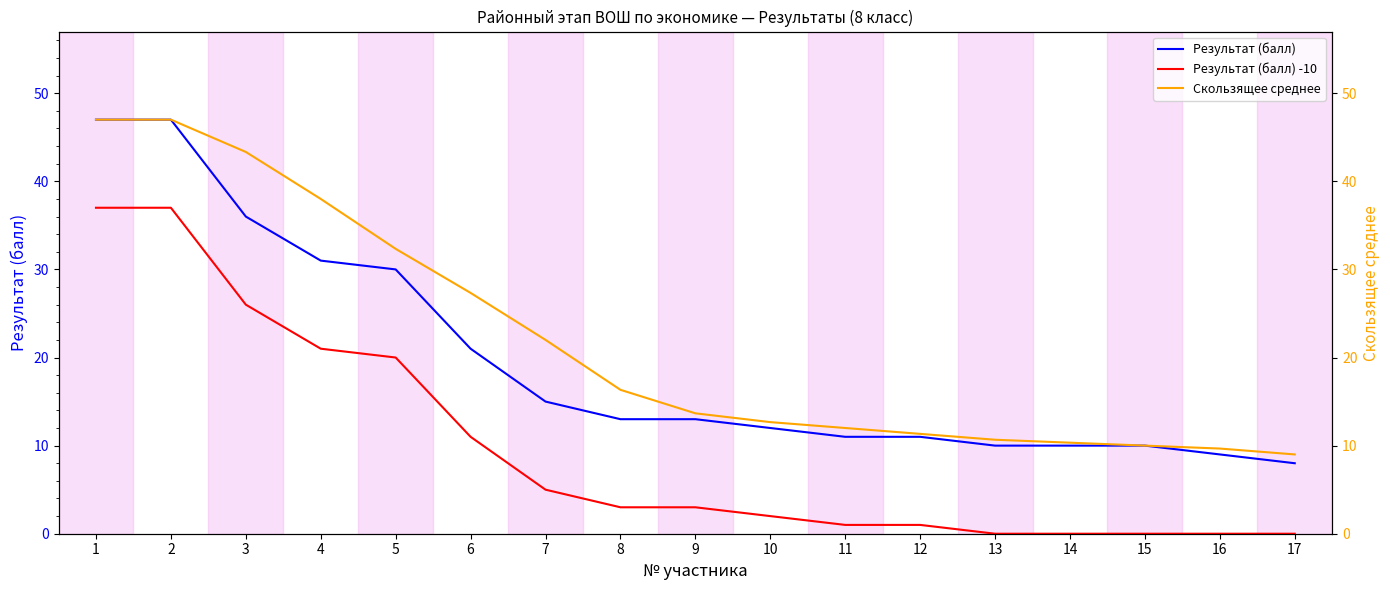

How many lines are shown in the chart?

3